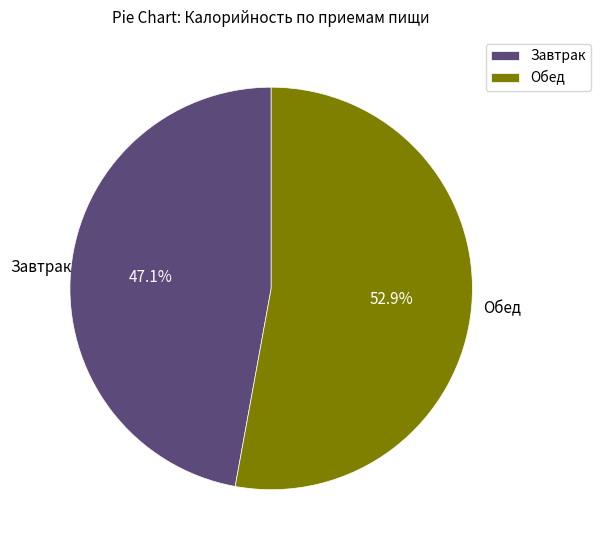

Between Завтрак and Обед, which is larger?

Обед